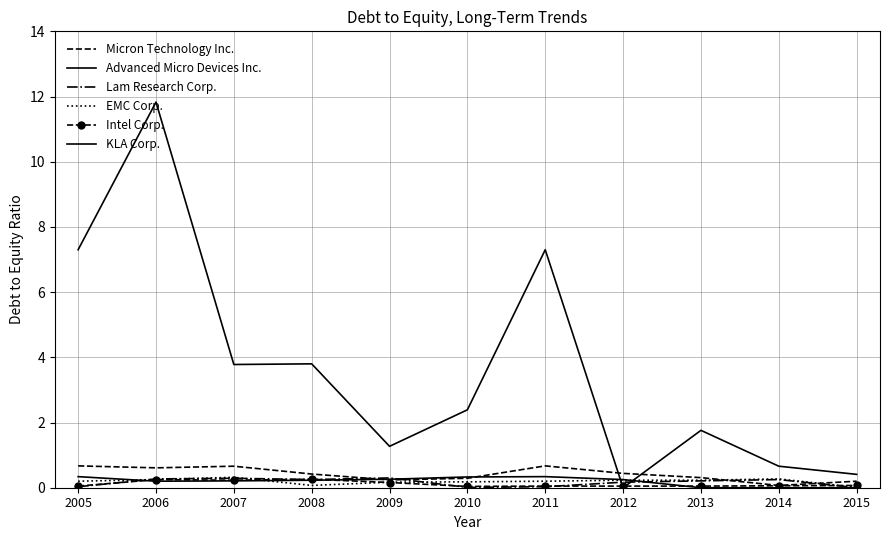

What is the spread (max minus min) of values at 2010?

2.4